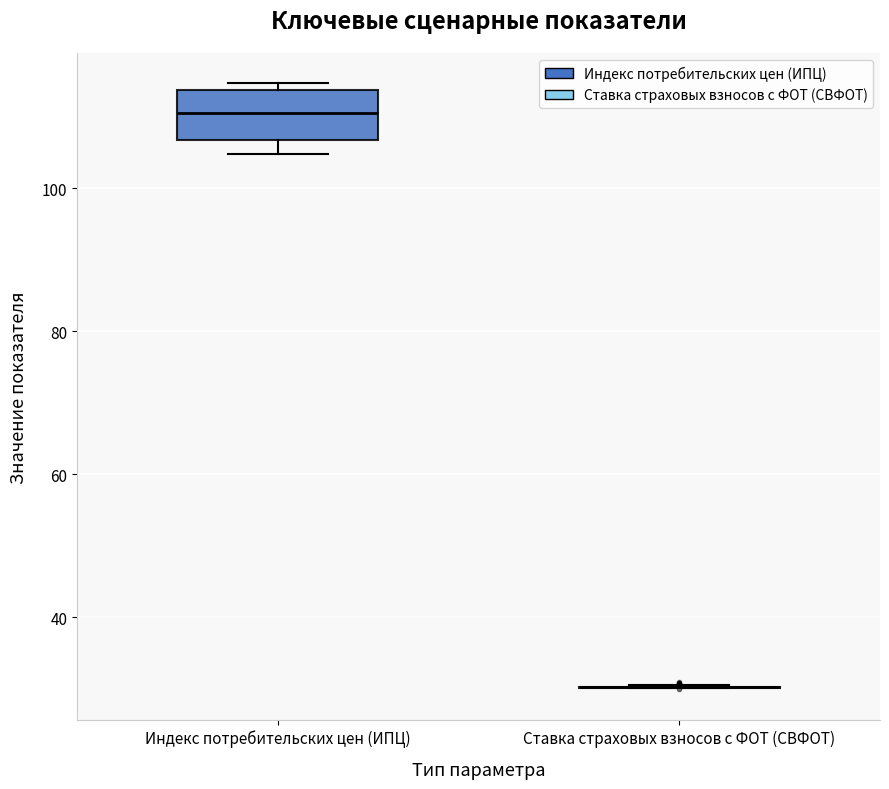

Which box is the tallest, from its lower edge to its upper edge?

Индекс потребительских цен (ИПЦ)